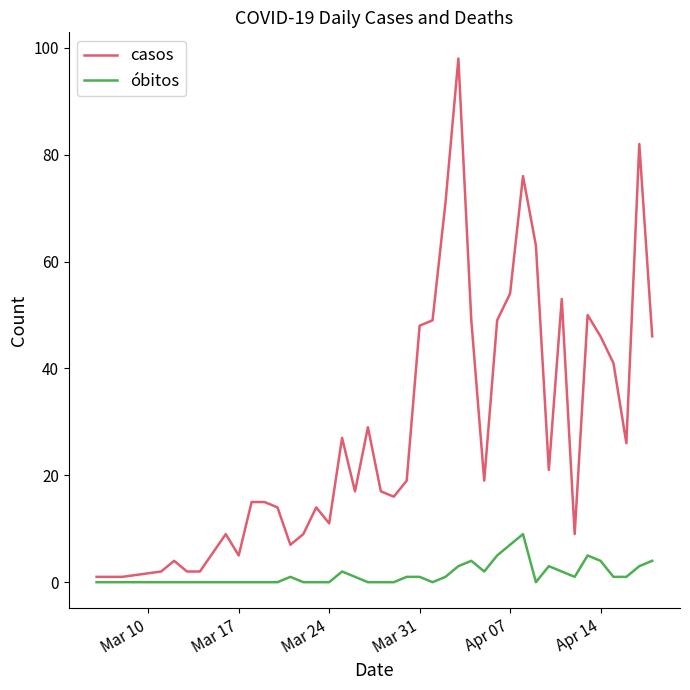

Rank the series by their maximum value, from lowest to highest.

óbitos, casos